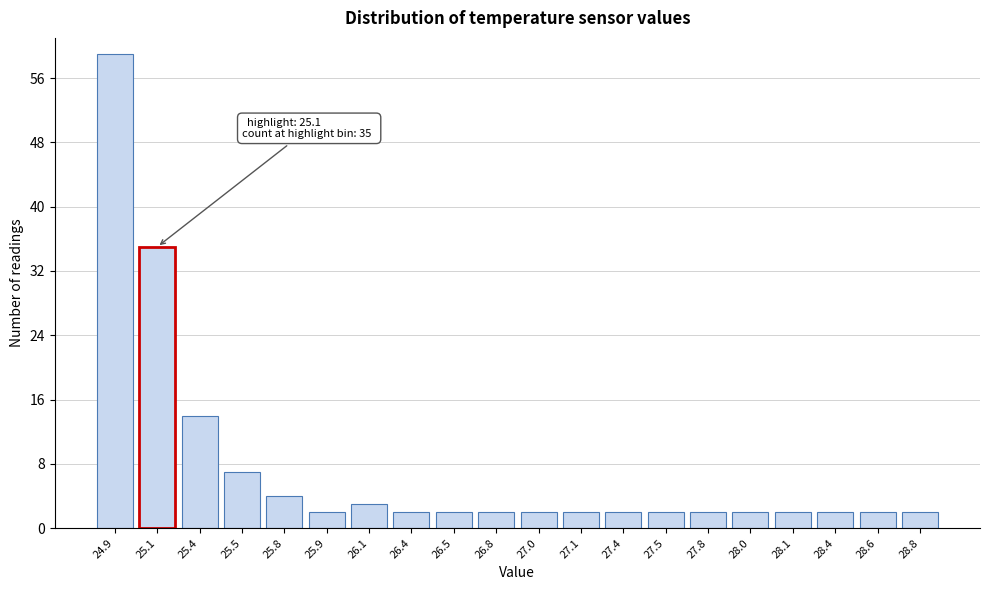

Reading left to right, extract all data points from this chart.

59	35	14	7	4	2	3	2	2	2	2	2	2	2	2	2	2	2	2	2